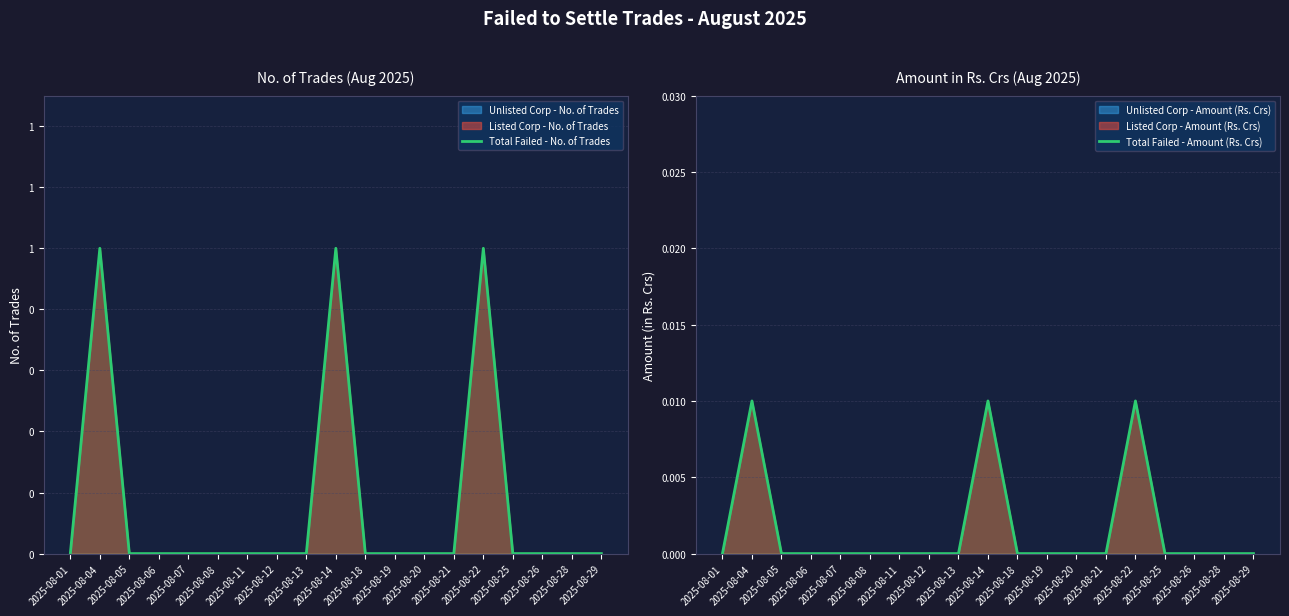

Which series has the largest range (max minus min)?

Total Failed - No. of Trades